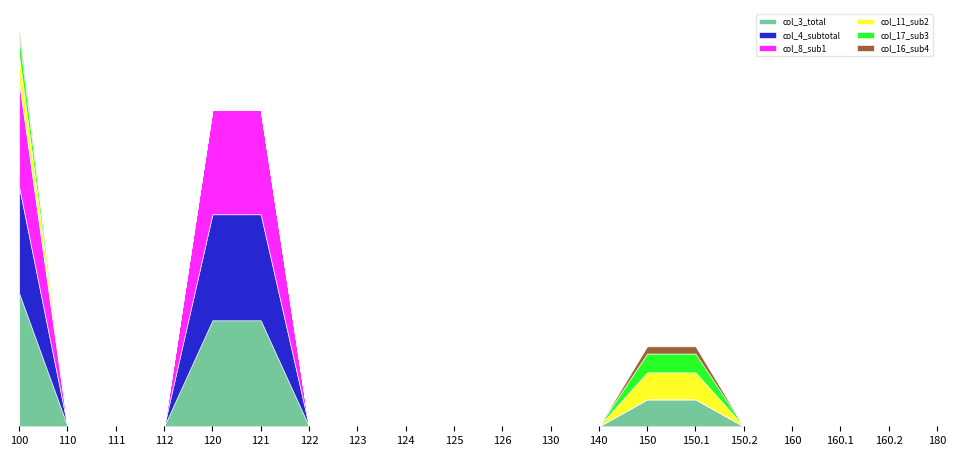

True or false: col_11_sub2 and col_17_sub3 intersect in this chart.

False